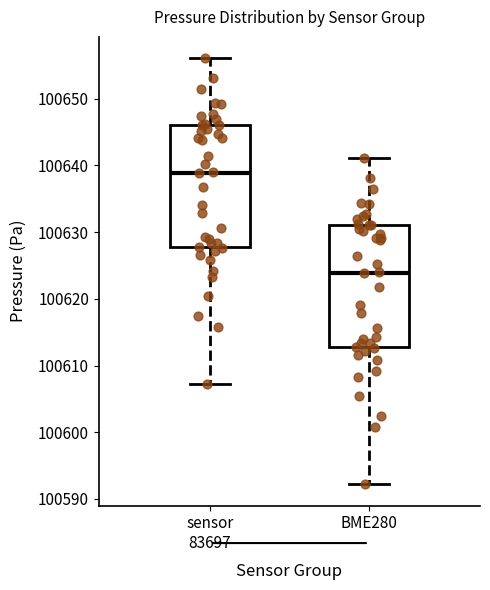

Reading left to right, transcribe this box plot: for each box, give where its median line is, the range the box spans, and where its two whiskers end, as read against the y-axis. The values are not printed on the chart, so give them approximately, as read against the axis.

sensor 83697: median 100639, box 100628 to 100646, whiskers 100607 to 100656
BME280: median 100624, box 100613 to 100631, whiskers 100592 to 100641